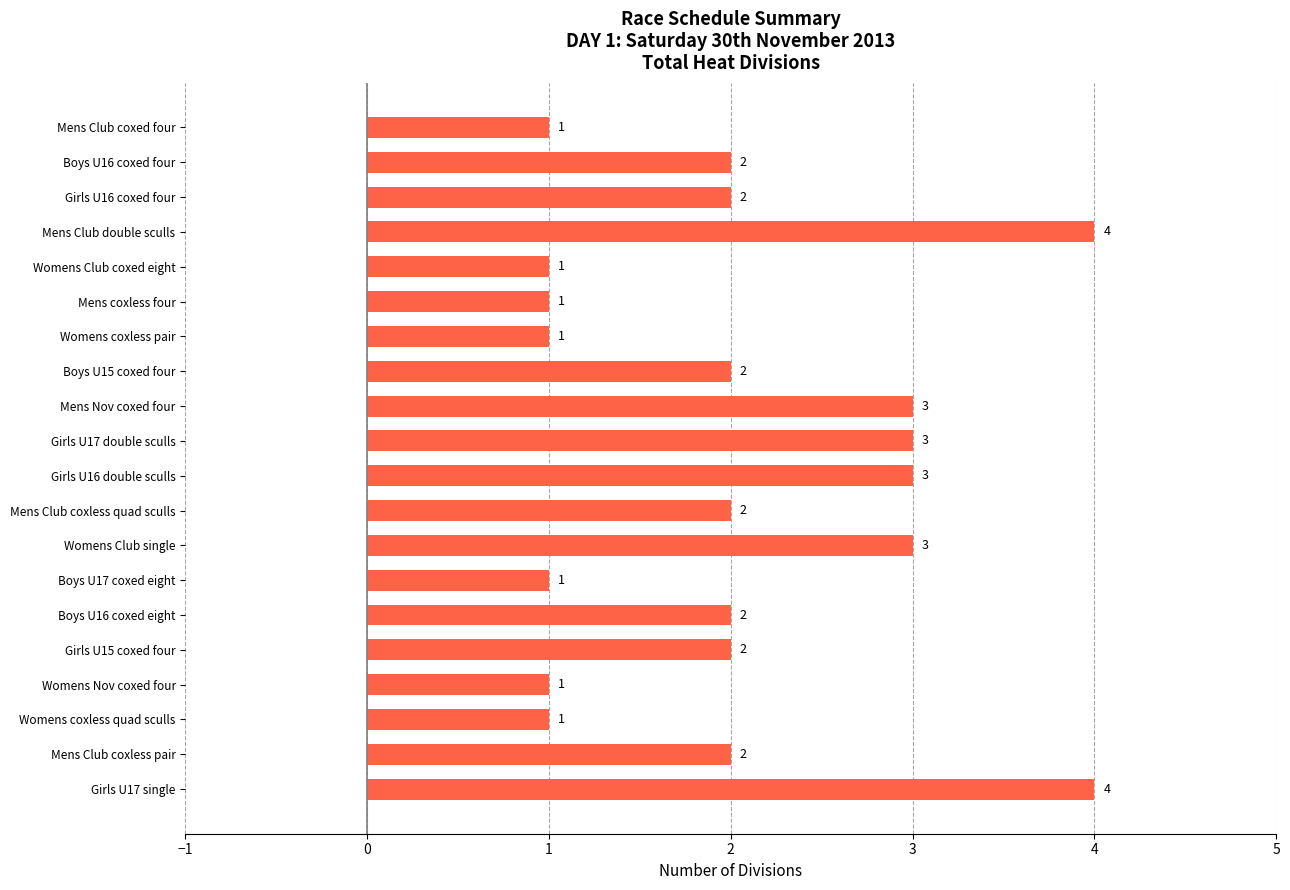

The chart shows a value of 2 at Boys U15 coxed four. True or false?

True